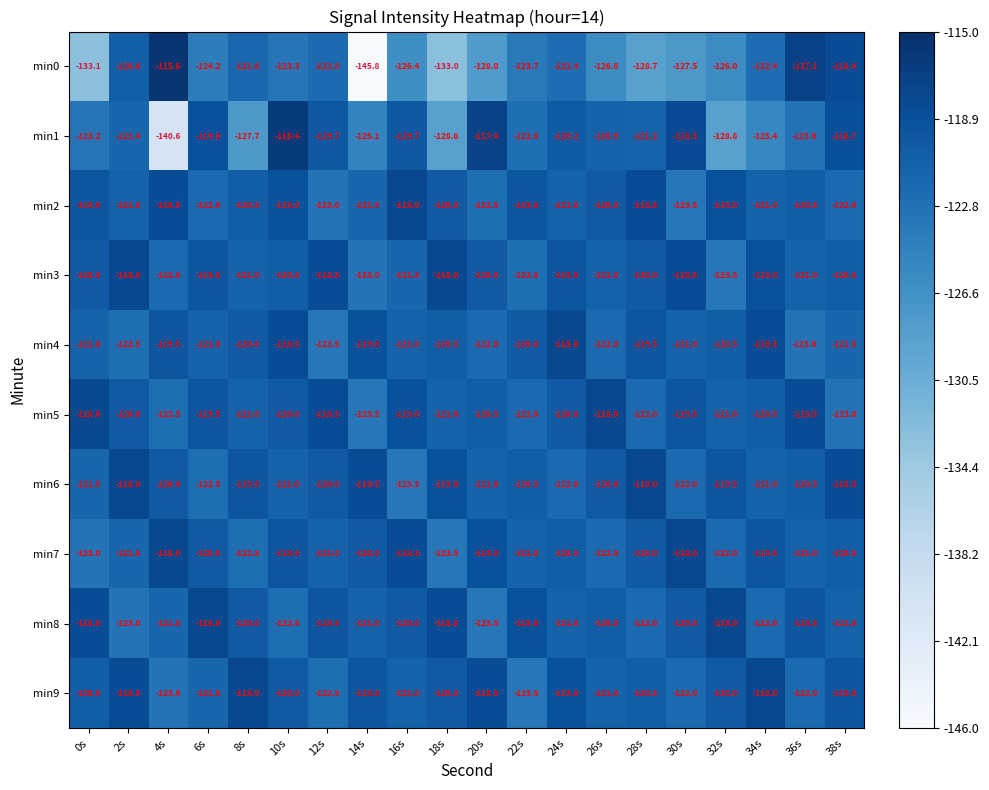

What is the difference between the min5 values at 20s and 32s?

0.5